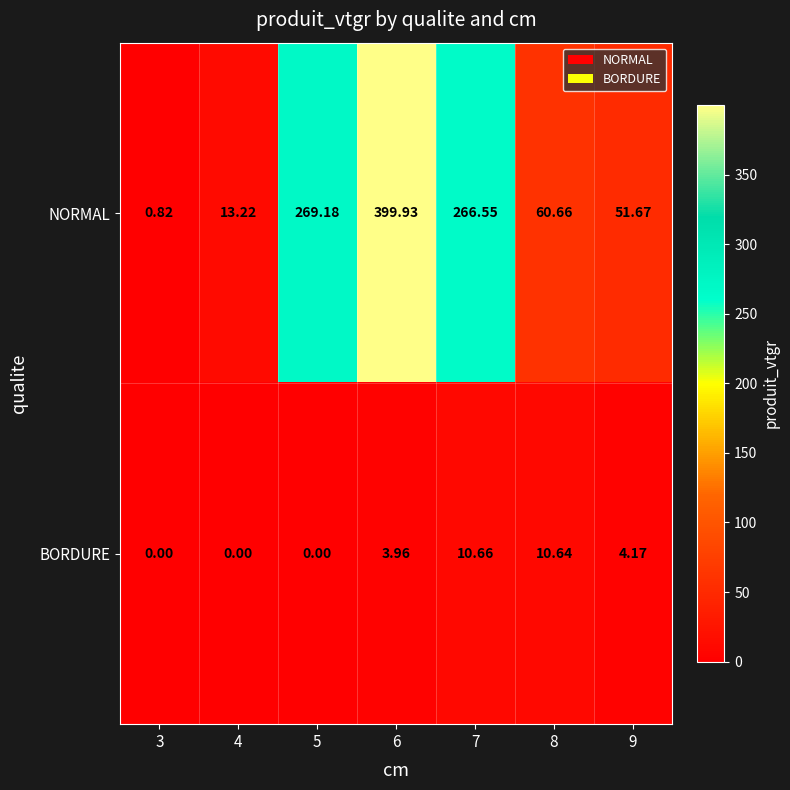

What is the spread (max minus min) of values at 7?

255.9